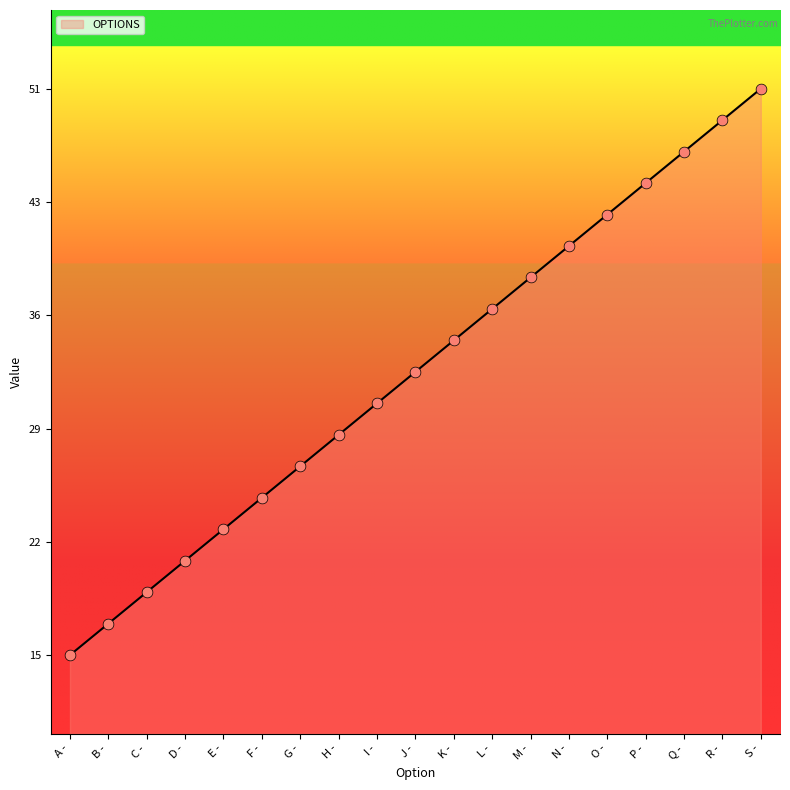

Between K - and L -, which is larger?

L -